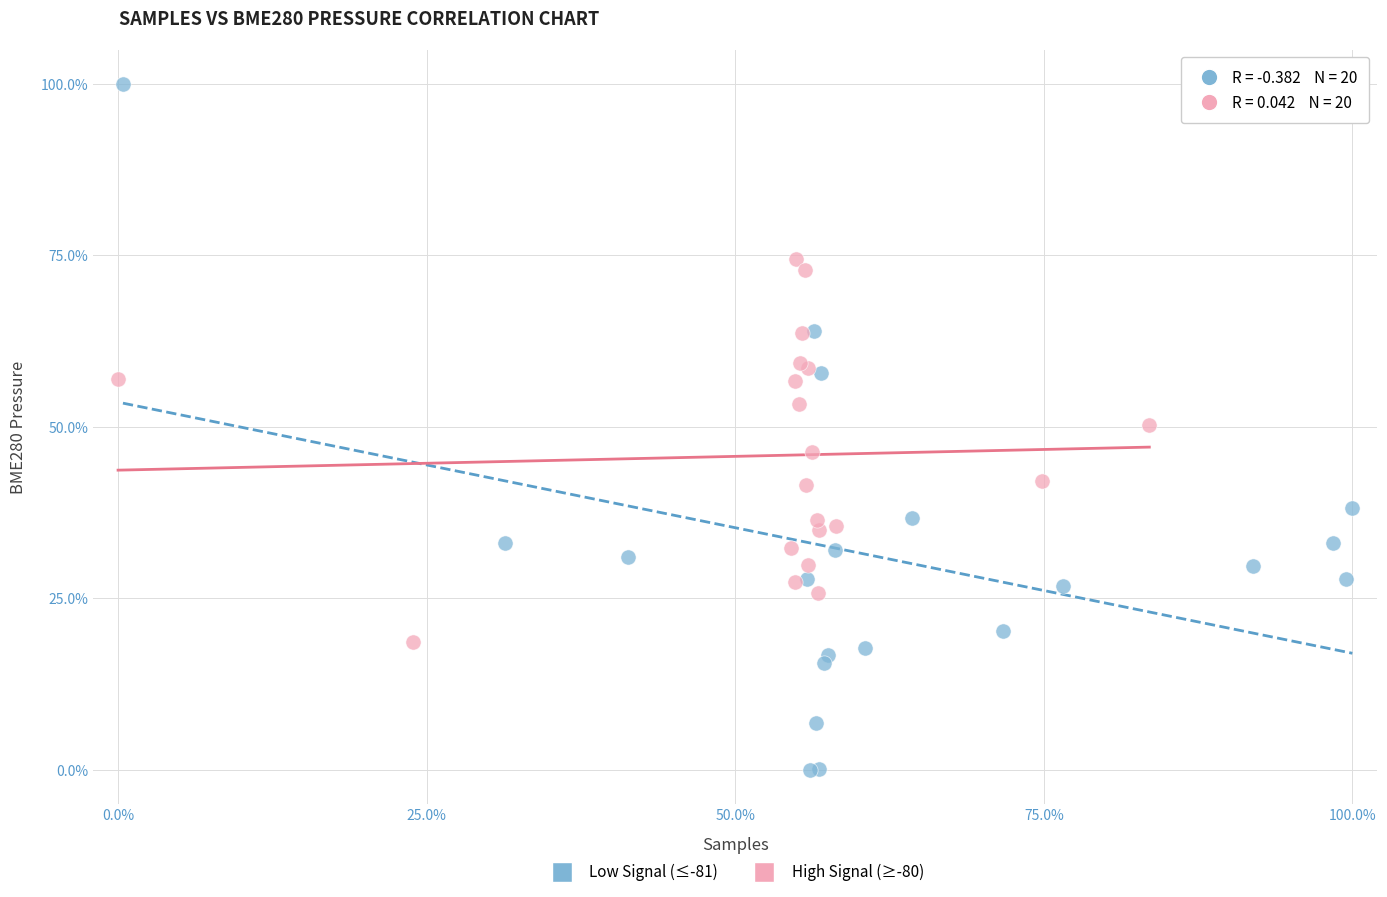

Which series has the widest spread of Y values?

Low Signal (≤-81)